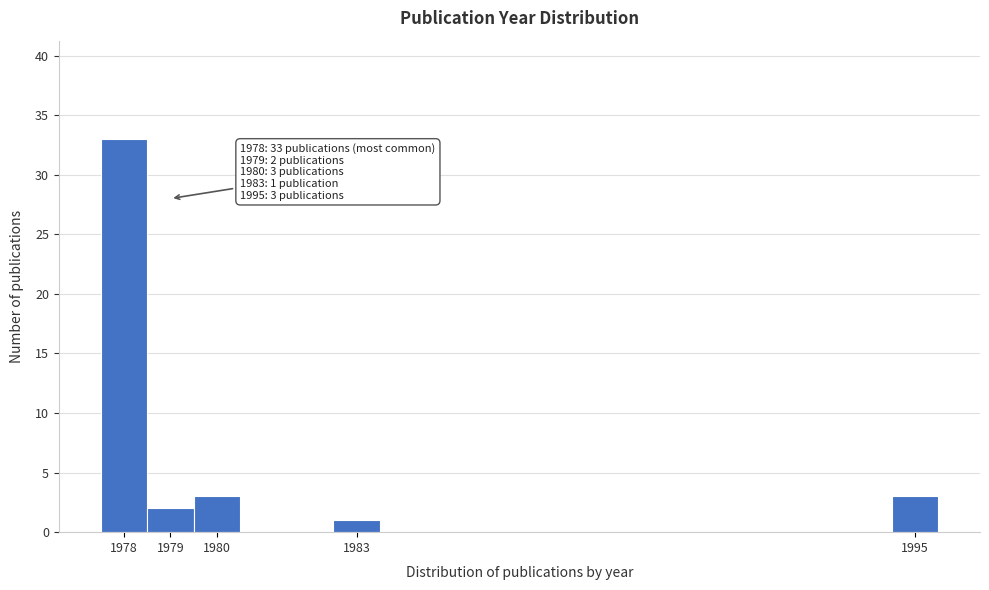

Which range on the x-axis has the tallest bar?

1977.5 to 1978.5